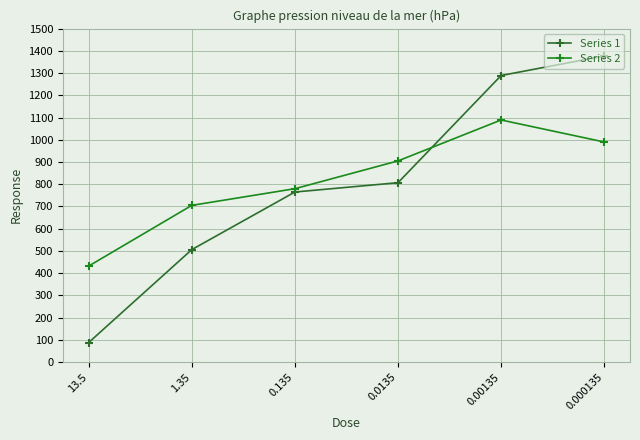

Reading right to left, extract all data points from this chart.

Series 1: 0.000135=1377	0.00135=1289	0.0135=807	0.135=765	1.35=506	13.5=88
Series 2: 0.000135=990	0.00135=1089	0.0135=905	0.135=780	1.35=705	13.5=432